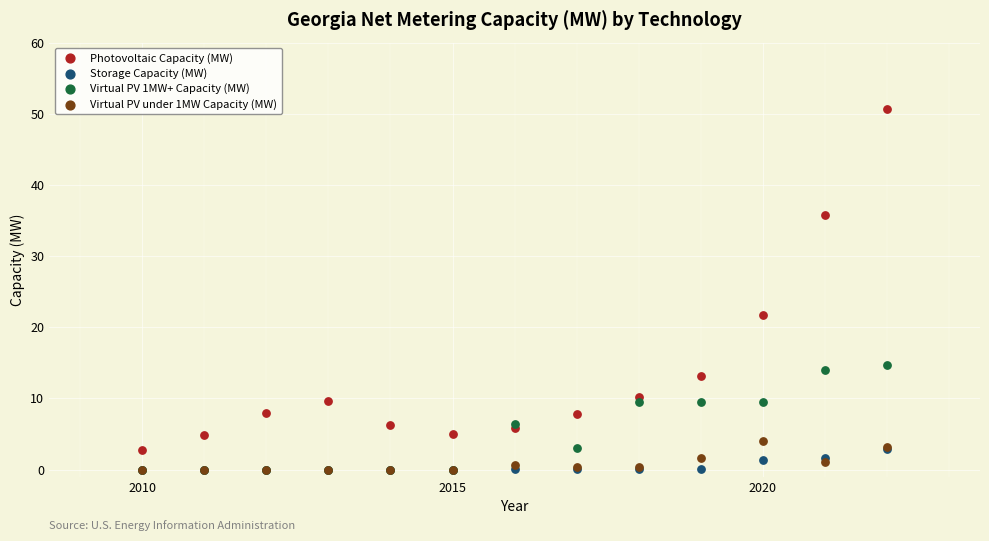

What are all the series names shown in the legend?

Photovoltaic Capacity (MW), Storage Capacity (MW), Virtual PV 1MW+ Capacity (MW), Virtual PV under 1MW Capacity (MW)